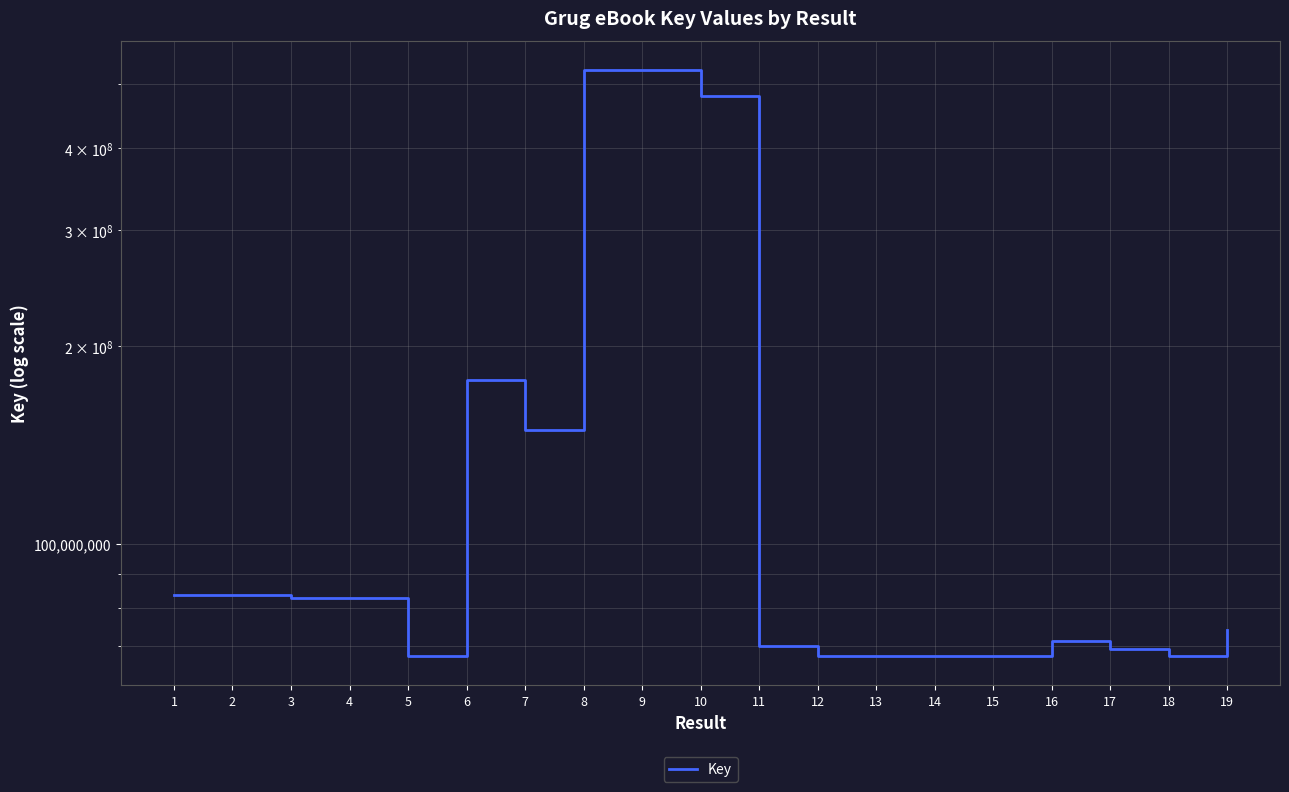

Reading left to right, extract all data points from this chart.

1=83597045	2=83597042	3=82671562	4=82671565	5=67472288	6=177832924	7=148895150	8=525840863	9=525840852	10=479421619	11=69830220	12=67472381	13=67472348	14=67472306	15=67472303	16=71263342	17=69081169	18=67472294	19=73825299